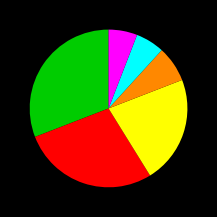

Is there any slice that represents more than half of the pie?

No